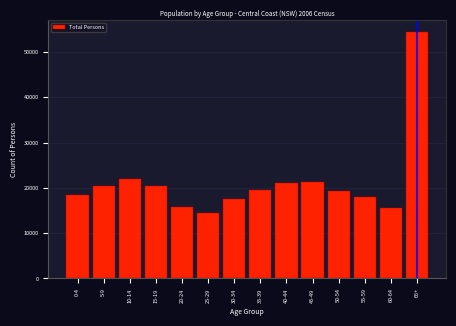

Is it true that the value at 15-19 is 30014?

False